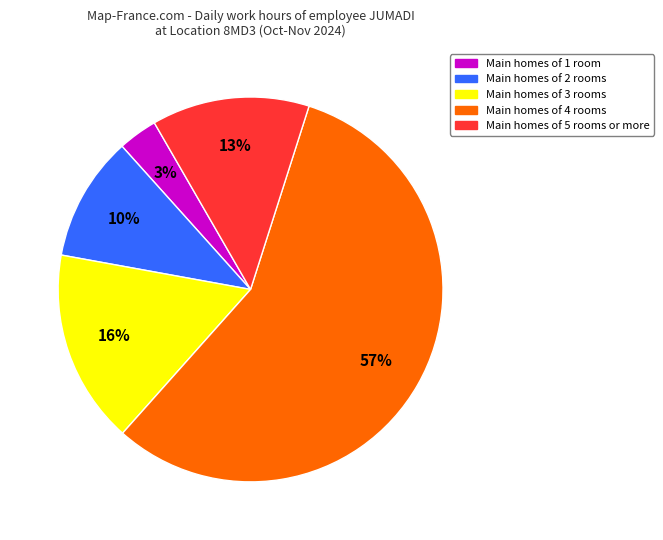

To the nearest percent, what is the average slice percentage?

20%